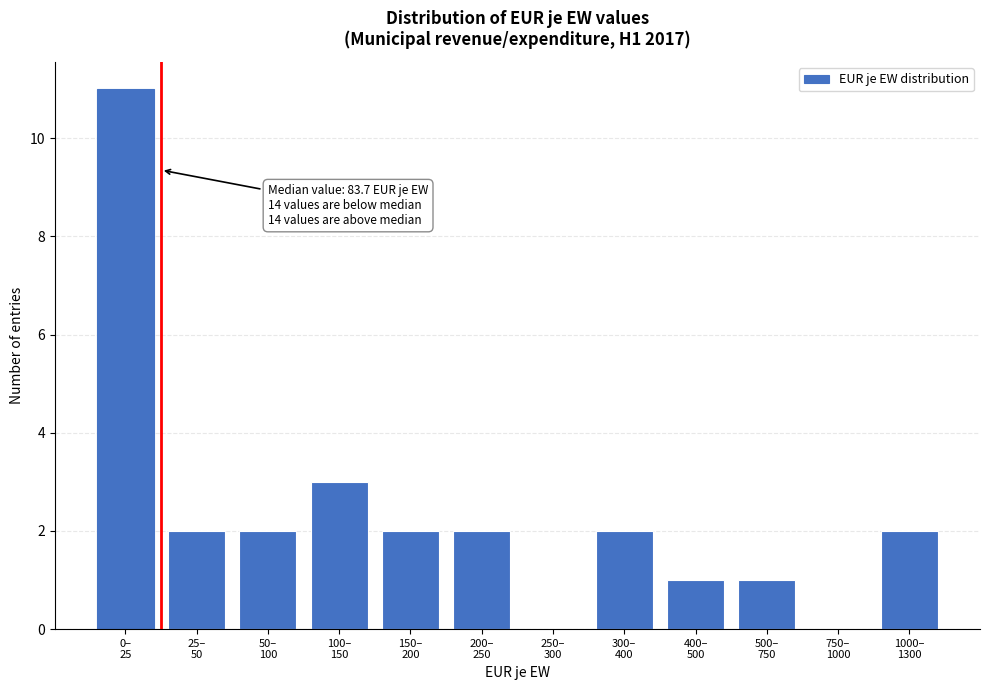

What is the sum of all values?

28